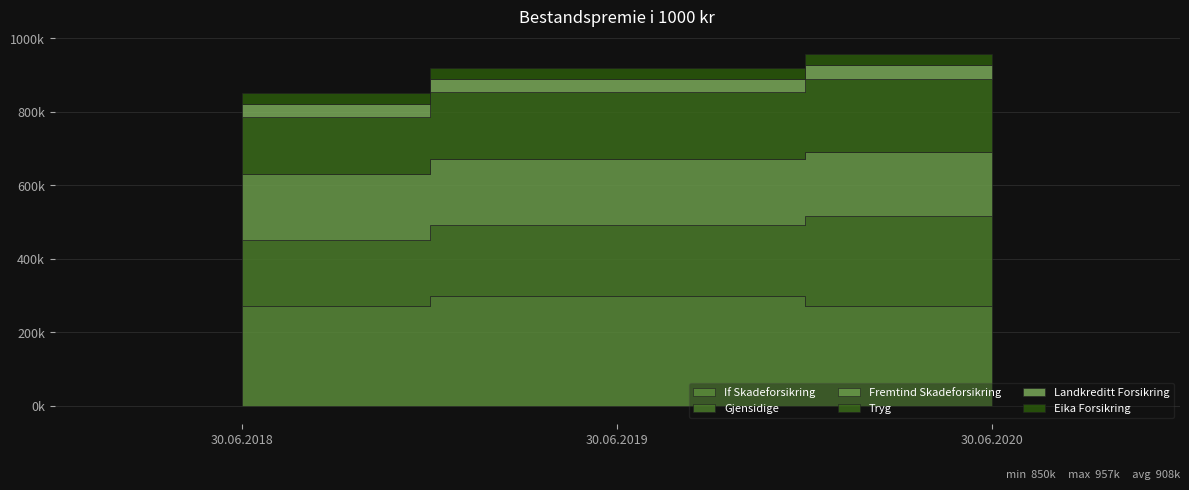

What is the average value of the Eika Forsikring series?

29161